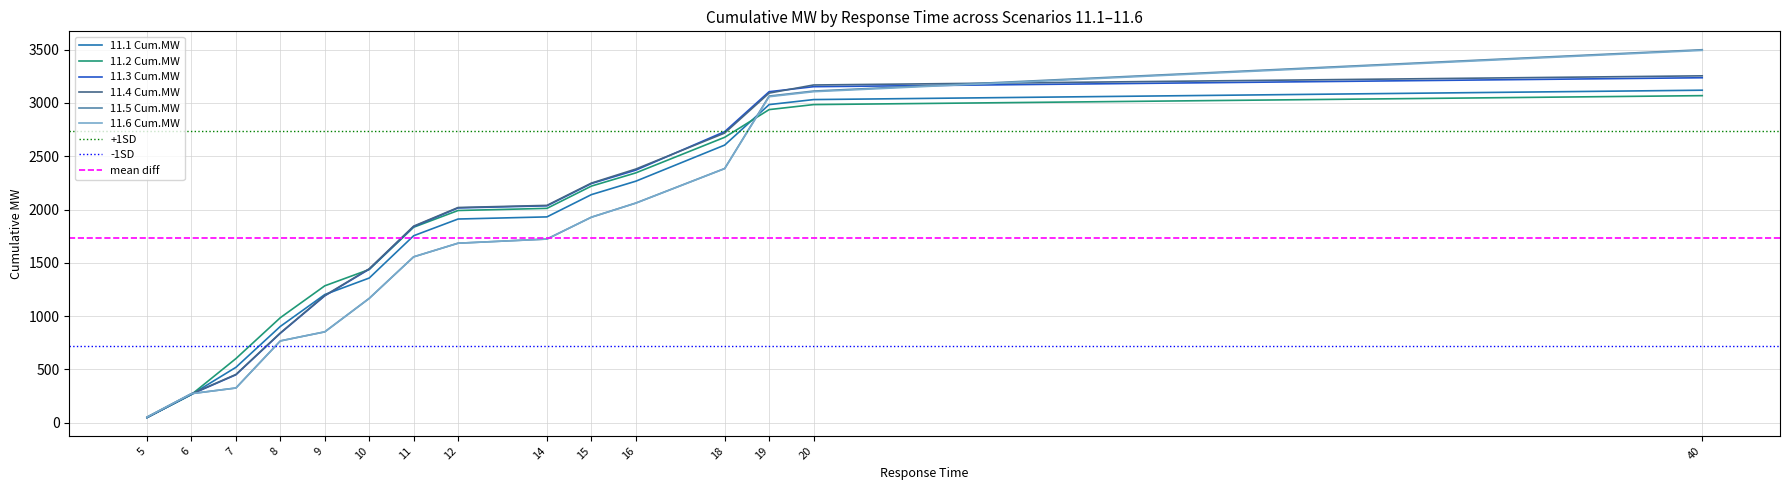

Where do 11.4 Cum.MW and 11.2 Cum.MW first cross each other?

6 and 7